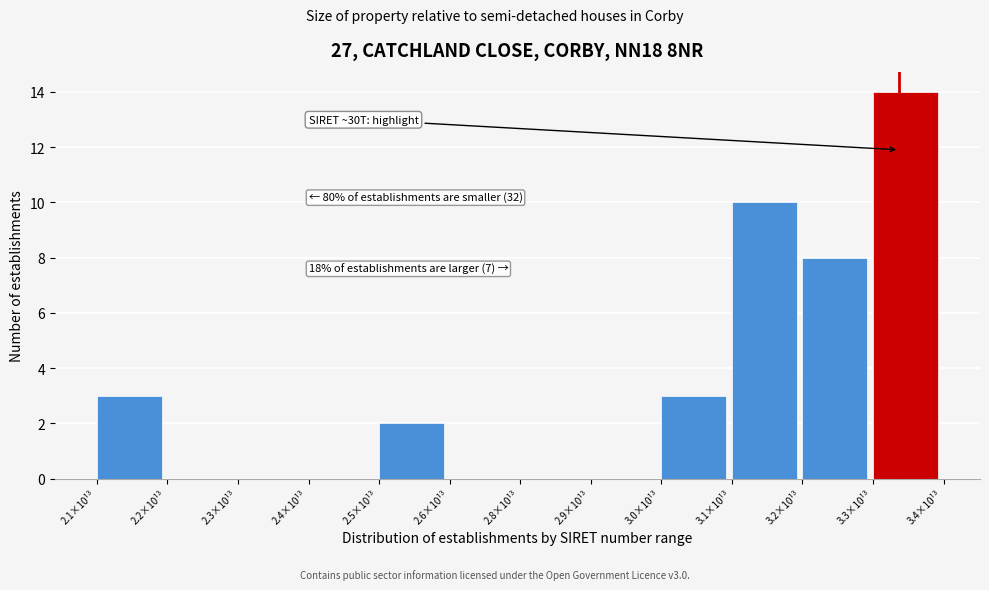

Reading left to right, what are all the values shown in this chart?

2.1×10¹³=3	2.2×10¹³=0	2.3×10¹³=0	2.4×10¹³=0	2.5×10¹³=2	2.6×10¹³=0	2.8×10¹³=0	2.9×10¹³=0	3.0×10¹³=3	3.1×10¹³=10	3.2×10¹³=8	3.3×10¹³=14